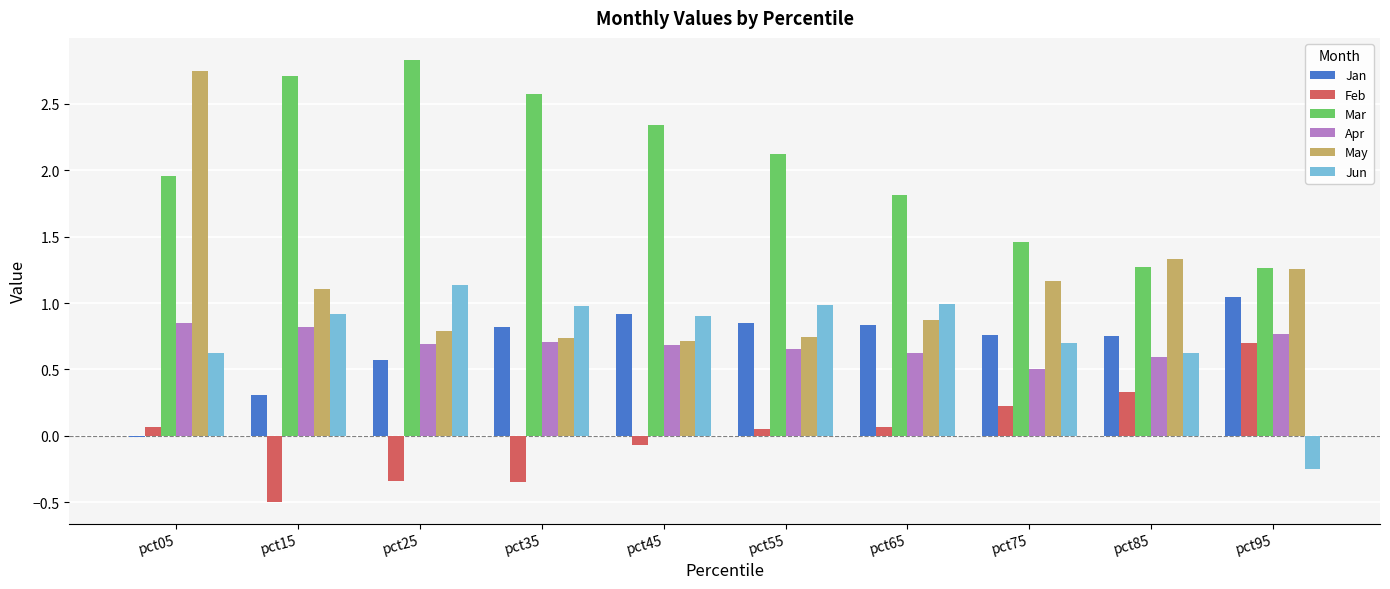

At how many categories does at least one series exceed 1?

10